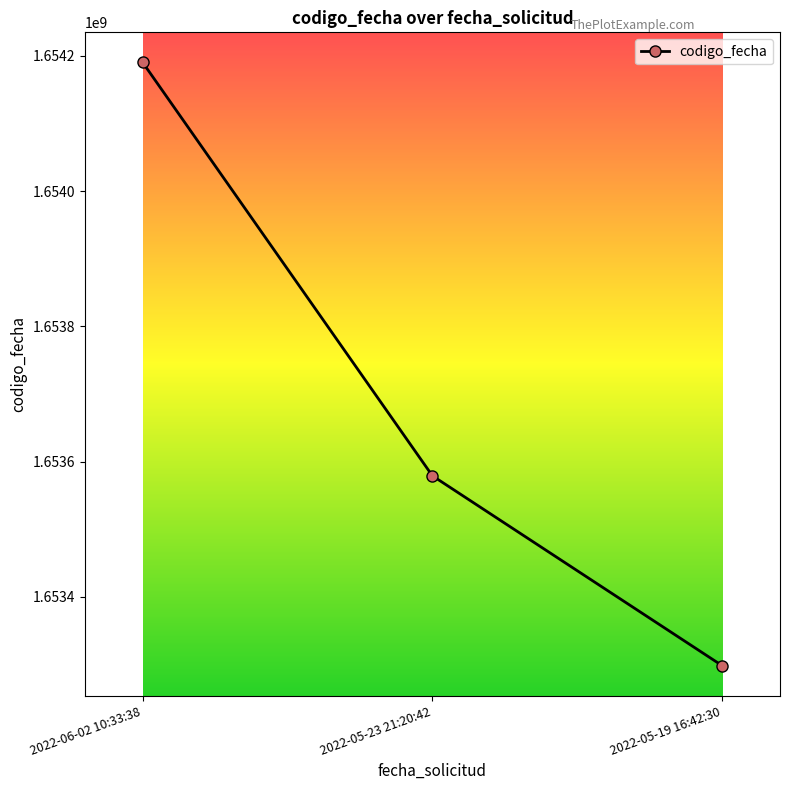

Is it true that the value at 2022-05-23 21:20:42 is 2842416211?

False